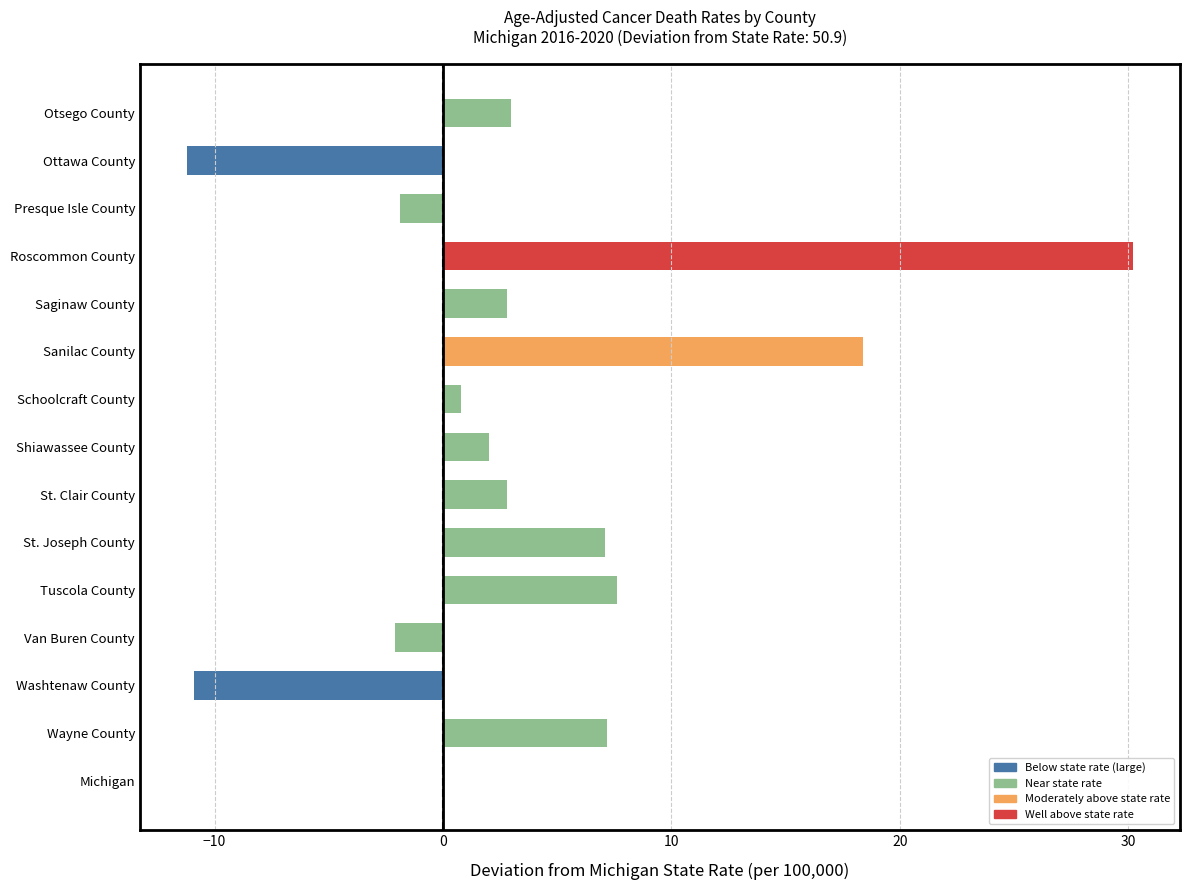

Read the value at St. Joseph County.

7.1